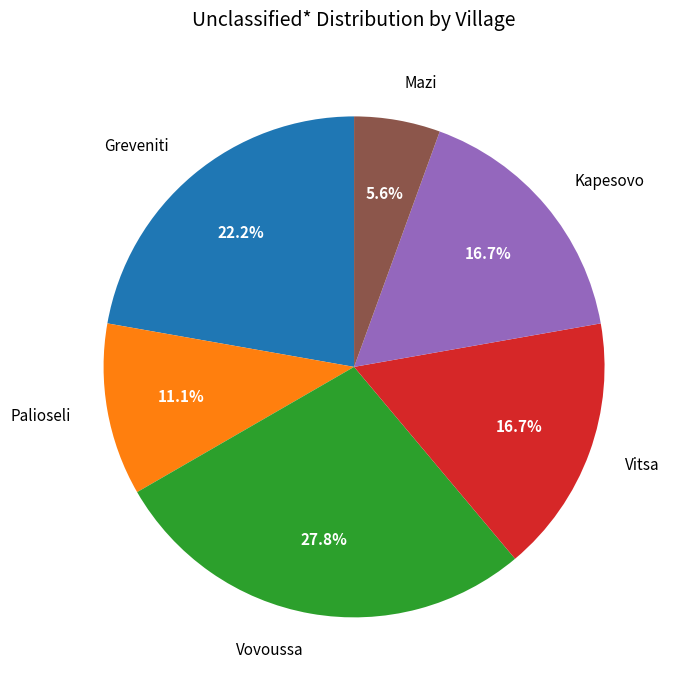

Which slice is the smallest?

Mazi